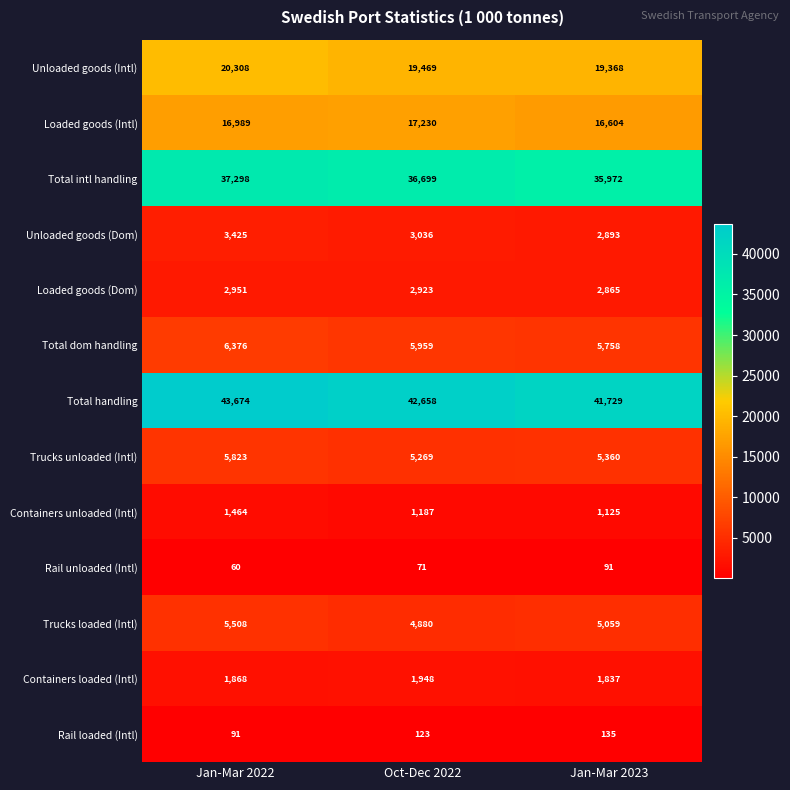

What is the difference between the second highest and minimum values in the Unloaded goods (Intl) series?

101